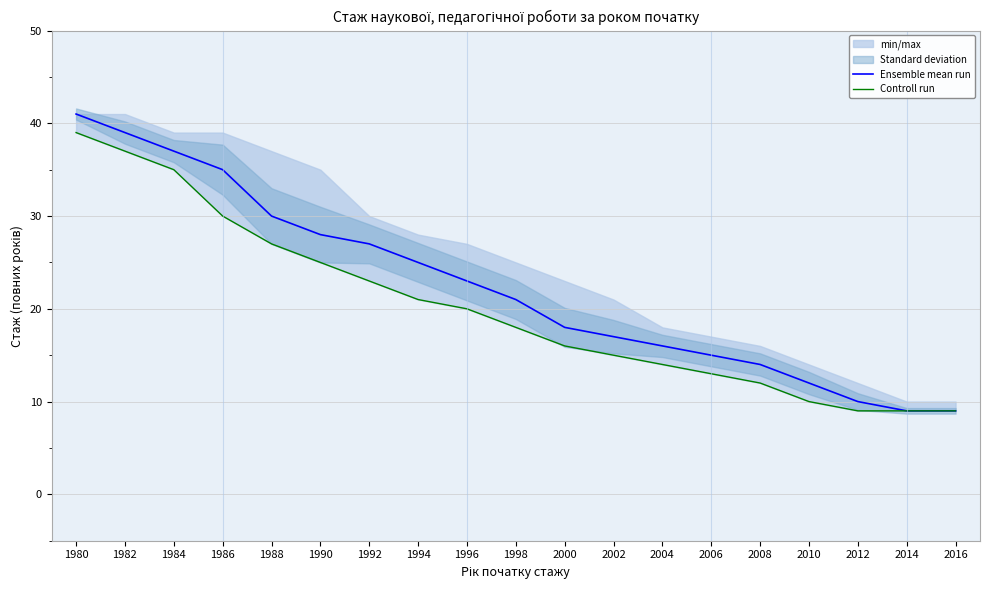

Is it true that Ensemble mean run equals 38 at 1998?

False